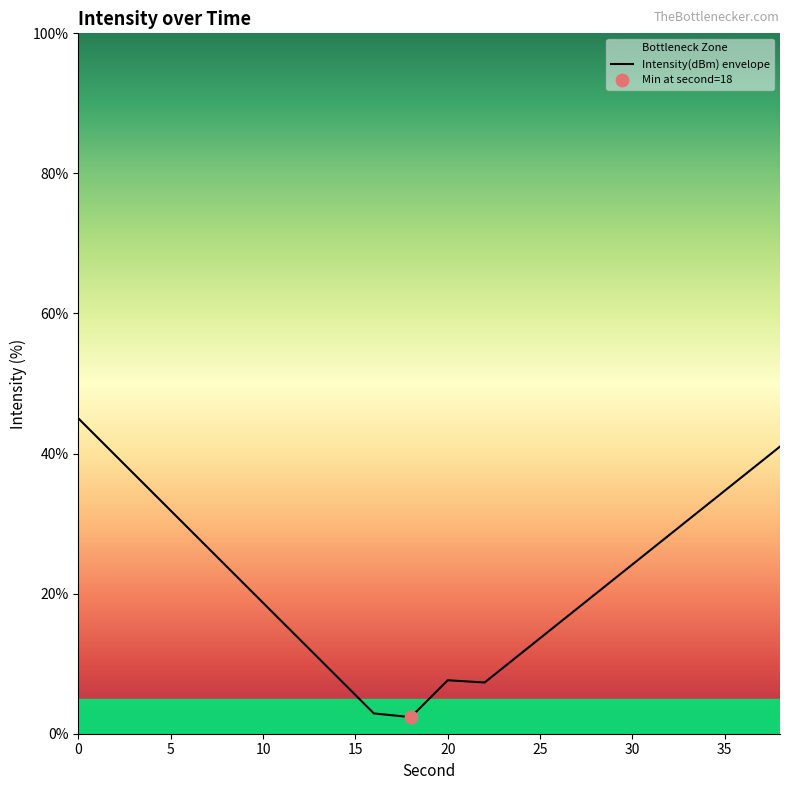

What is the difference between the maximum and minimum values?

42.6